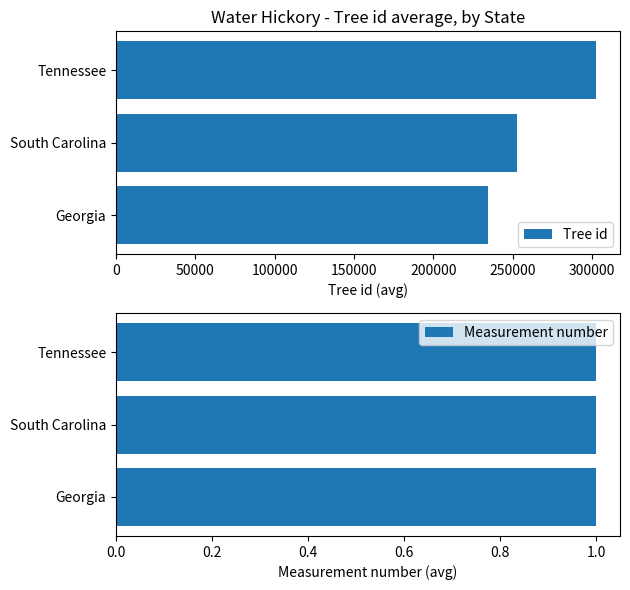

What is the sum of the Tree id values at Tennessee and Georgia?

537194.0